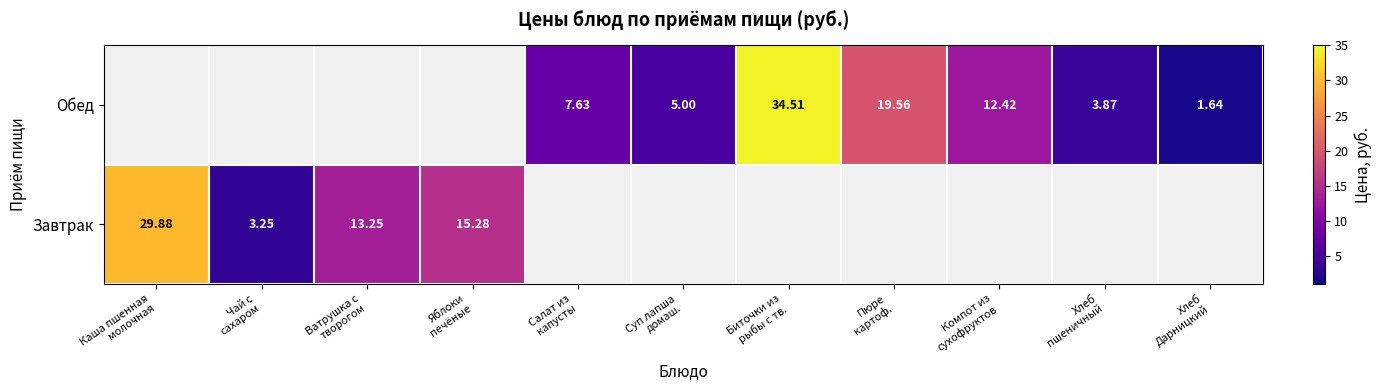

How many positive values does the Обед series have?

7